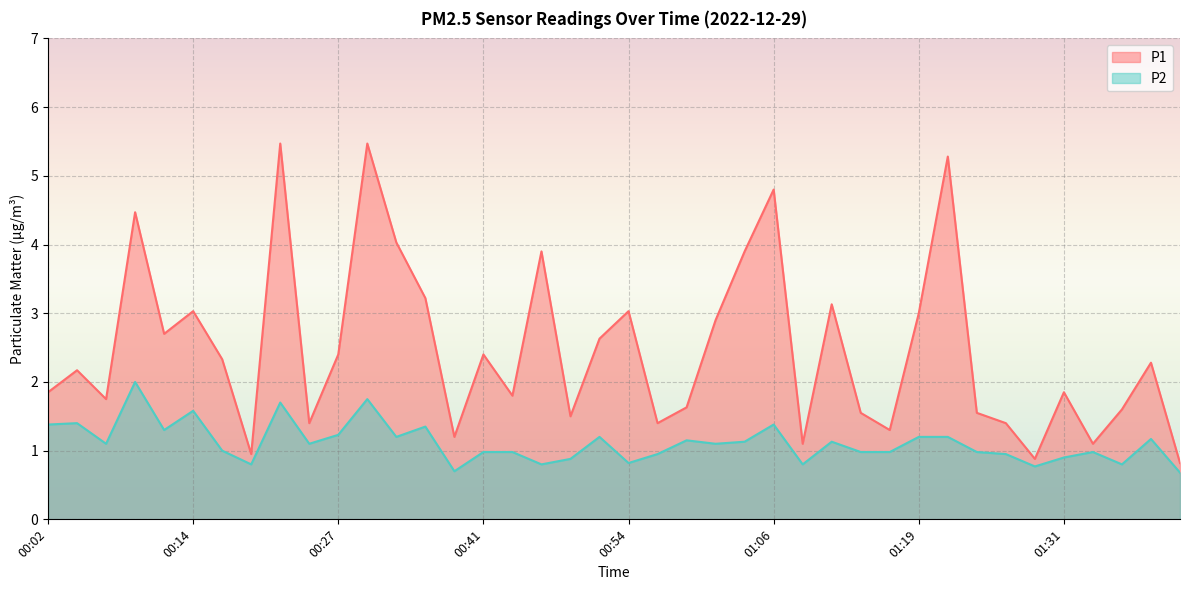

True or false: P1 and P2 cross at least once.

False